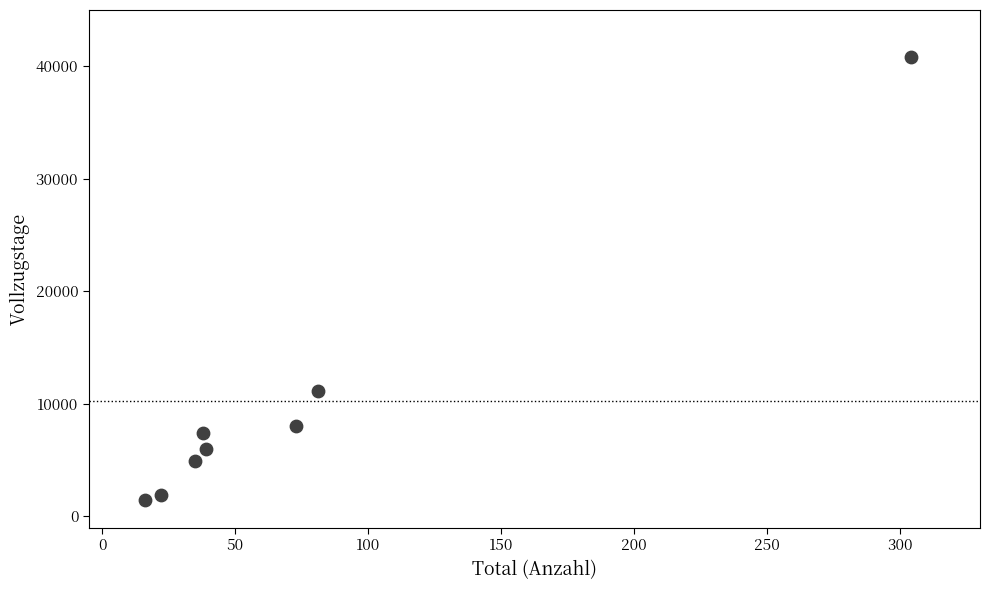

What Y value in the scatter plot is closest to 21158?

11131